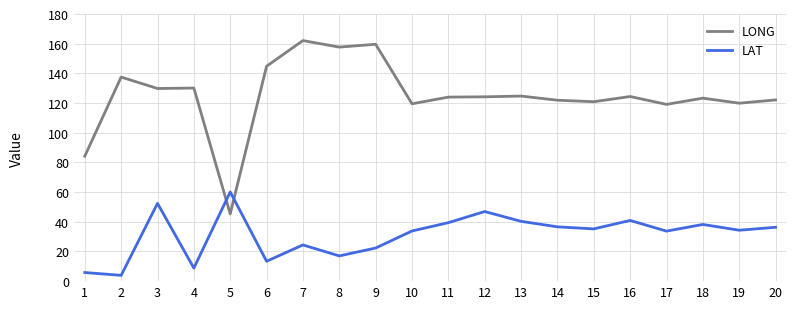

True or false: LONG and LAT cross at least once.

True